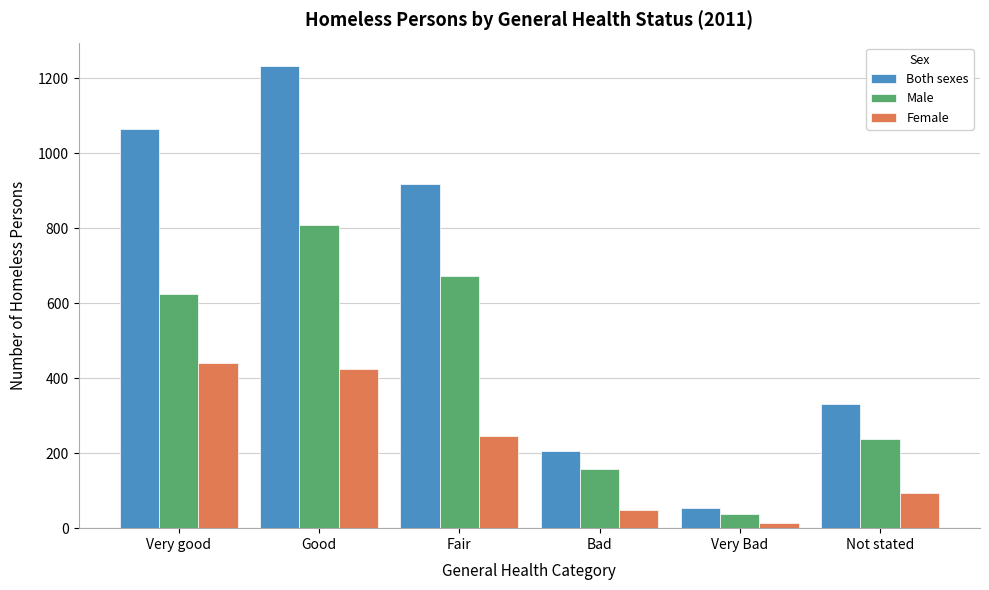

Reading left to right, what are all the values shown in this chart?

Both sexes: 1064	1234	919	207	53	331
Male: 624	808	673	158	38	238
Female: 440	426	246	49	15	93